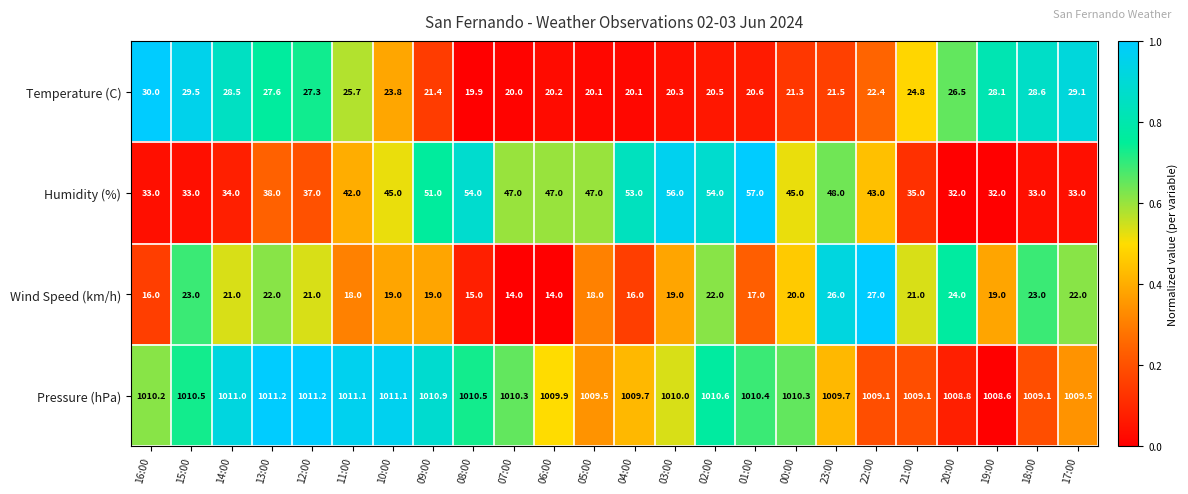

What is the difference between the maximum and minimum values in the Temperature (C) series?

10.1